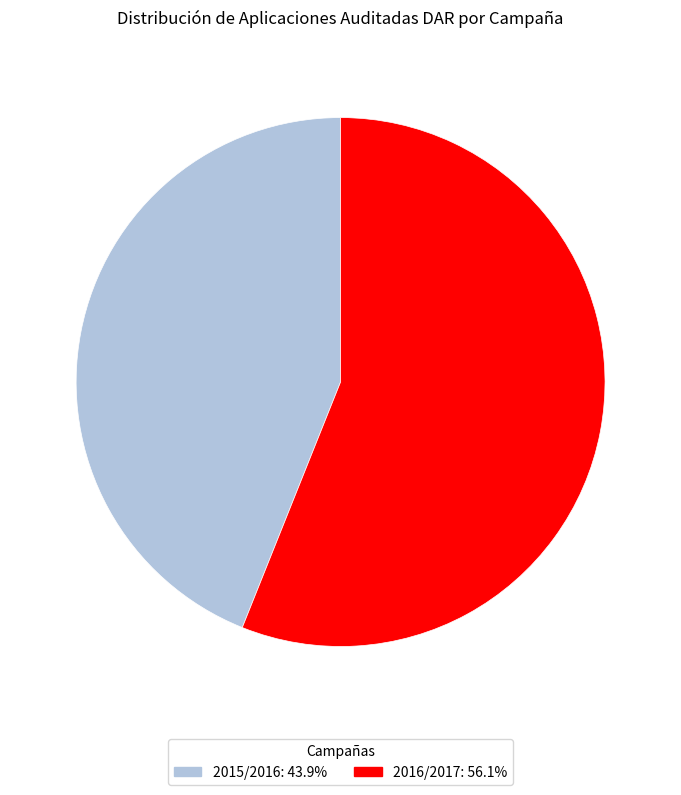

The 2016/2017 slice represents 64% of the pie. True or false?

False